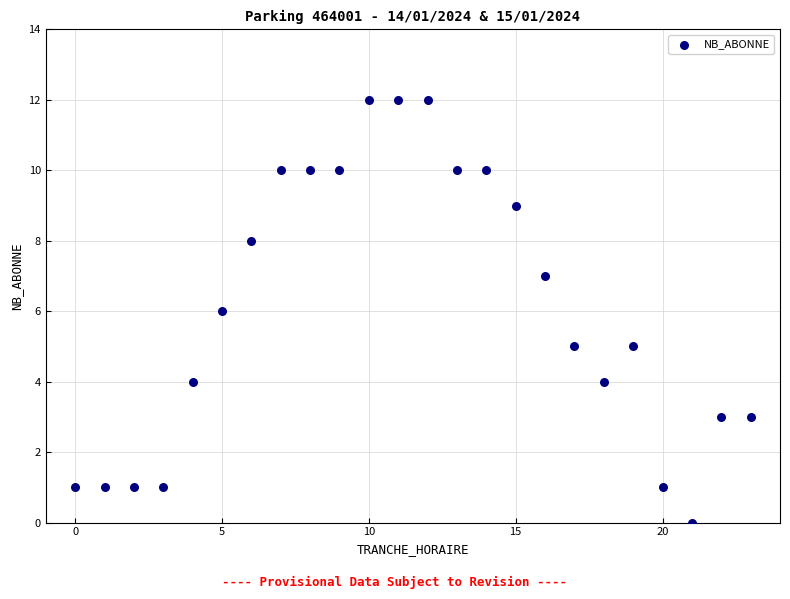

What is the range of Y values (max minus min)?

12